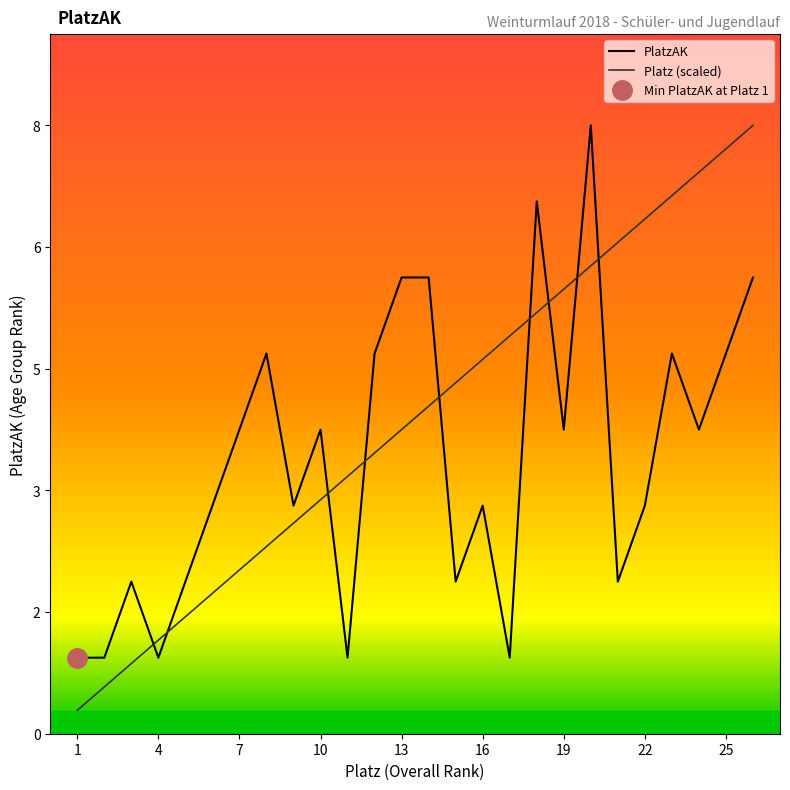

Is it true that Platz equals 4.6 at 15?

True